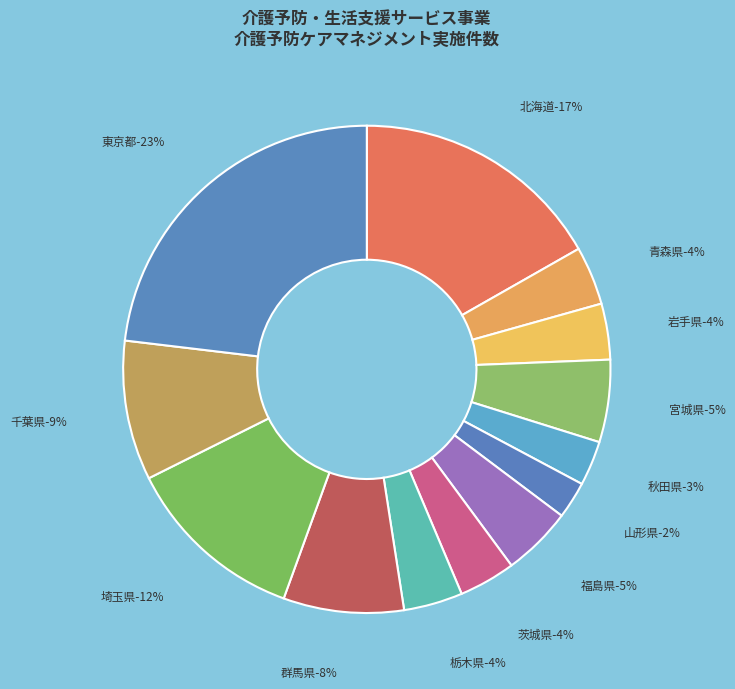

Is 群馬県 the majority of the pie?

No